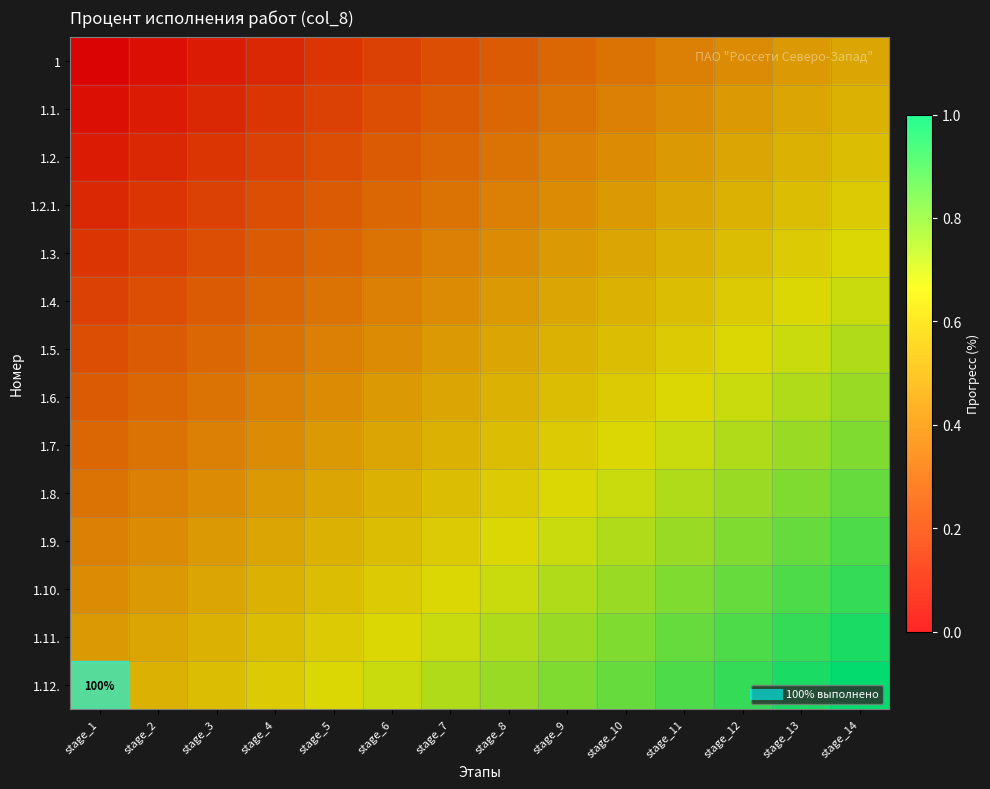

How many distinct data groups are displayed?

14